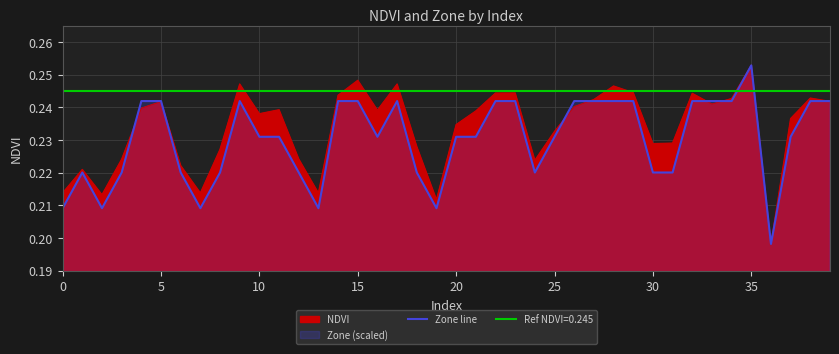

Reading left to right, list all the values displayed in this chart.

0.2	0.2	0.2	0.2	0.2	0.2	0.2	0.2	0.2	0.2	0.2	0.2	0.2	0.2	0.2	0.2	0.2	0.2	0.2	0.2	0.2	0.2	0.2	0.2	0.2	0.2	0.2	0.2	0.2	0.2	0.2	0.2	0.2	0.2	0.2	0.3	0.2	0.2	0.2	0.2